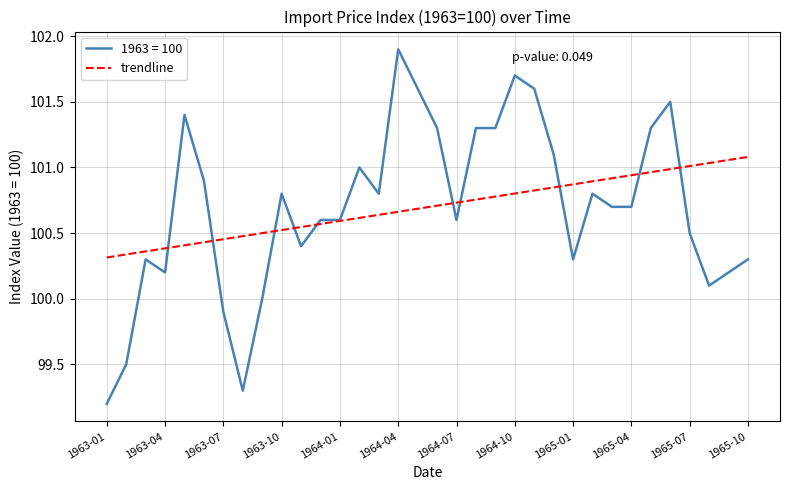

Which series has the widest spread of values?

1963 = 100